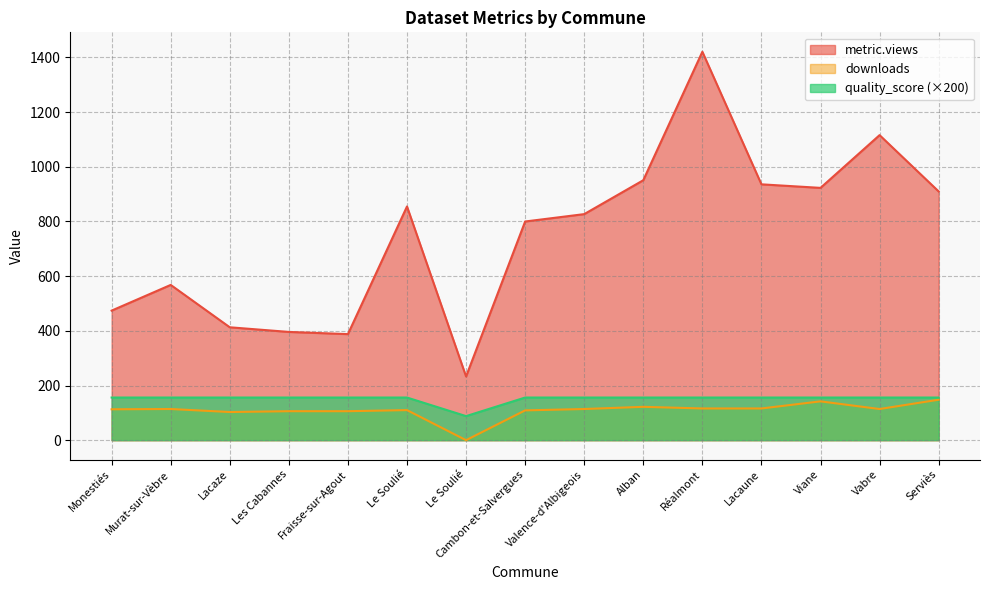

True or false: downloads and metric.views intersect in this chart.

False